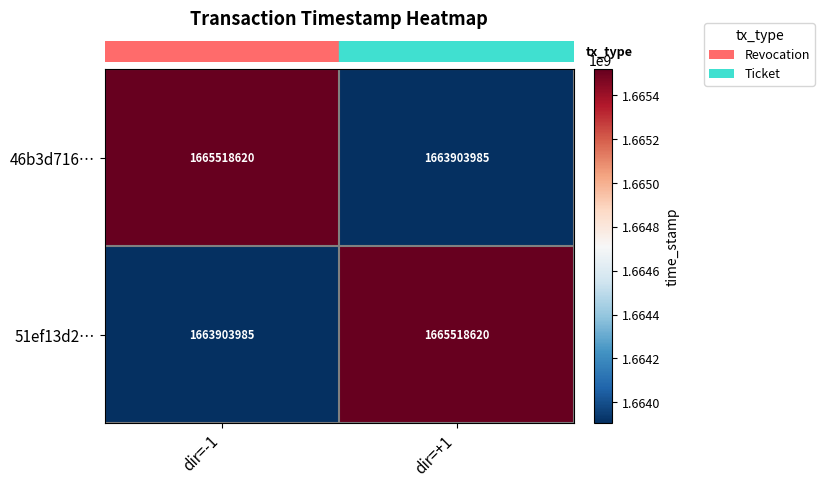

Rank the categories by 46b3d716… value from highest to lowest.

dir=-1, dir=+1